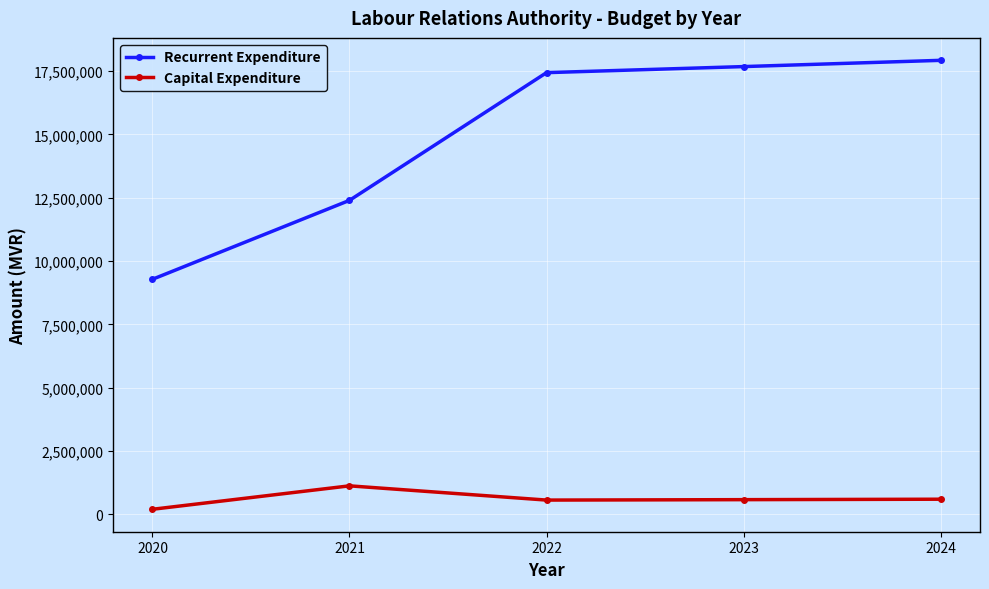

Which series has the largest total across all categories?

Recurrent Expenditure